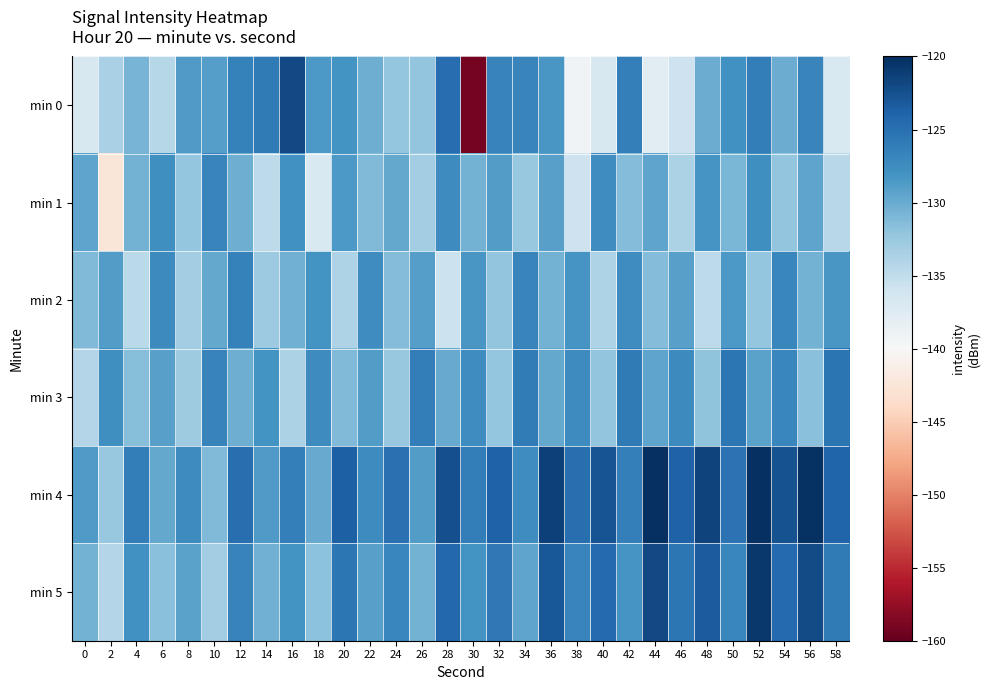

Reading left to right, transcribe all the data shown in this chart.

min 0: 0=-136.8	2=-133.6	4=-130.7	6=-134.3	8=-128.7	10=-129.1	12=-126.4	14=-125.8	16=-122.0	18=-128.6	20=-128.1	22=-130.3	24=-132.3	26=-132.1	28=-124.7	30=-159.1	32=-126.6	34=-126.7	36=-128.4	38=-139.4	40=-136.7	42=-126.3	44=-137.8	46=-135.9	48=-130.1	50=-127.9	52=-126.1	54=-130.0	56=-126.8	58=-137.0
min 1: 0=-129.5	2=-142.4	4=-130.6	6=-127.7	8=-132.2	10=-126.7	12=-130.3	14=-134.7	16=-128.0	18=-137.0	20=-128.5	22=-131.2	24=-129.8	26=-133.1	28=-127.4	30=-130.6	32=-128.9	34=-132.4	36=-129.1	38=-135.8	40=-127.6	42=-131.3	44=-129.5	46=-133.7	48=-128.2	50=-130.9	52=-127.8	54=-132.1	56=-129.4	58=-134.5
min 2: 0=-131.2	2=-128.9	4=-134.6	6=-127.3	8=-133.1	10=-129.8	12=-126.5	14=-132.7	16=-130.4	18=-128.1	20=-133.8	22=-127.6	24=-131.3	26=-129.0	28=-135.7	30=-128.4	32=-132.1	34=-126.8	36=-130.5	38=-128.2	40=-133.9	42=-127.6	44=-131.3	46=-129.1	48=-134.8	50=-128.5	52=-132.2	54=-126.9	56=-130.6	58=-128.3
min 3: 0=-134.1	2=-127.8	4=-131.5	6=-129.2	8=-132.9	10=-126.6	12=-130.3	14=-128.0	16=-133.7	18=-127.4	20=-131.1	22=-128.8	24=-132.5	26=-126.2	28=-129.9	30=-127.6	32=-132.3	34=-126.0	36=-129.7	38=-127.4	40=-132.1	42=-125.8	44=-129.5	46=-127.2	48=-131.9	50=-125.6	52=-129.3	54=-127.0	56=-131.7	58=-125.4
min 4: 0=-128.7	2=-132.4	4=-126.1	6=-129.8	8=-127.5	10=-131.2	12=-124.9	14=-128.6	16=-126.3	18=-130.0	20=-123.7	22=-127.4	24=-125.1	26=-128.8	28=-122.5	30=-126.2	32=-123.9	34=-127.6	36=-121.3	38=-125.0	40=-122.7	42=-126.4	44=-120.1	46=-123.8	48=-121.5	50=-125.2	52=-118.9	54=-122.6	56=-120.3	58=-124.0
min 5: 0=-130.5	2=-134.2	4=-127.9	6=-131.6	8=-129.3	10=-133.0	12=-126.7	14=-130.4	16=-128.1	18=-131.8	20=-125.5	22=-129.2	24=-126.9	26=-130.6	28=-124.3	30=-128.0	32=-125.7	34=-129.4	36=-123.1	38=-126.8	40=-124.5	42=-128.2	44=-121.9	46=-125.6	48=-123.3	50=-127.0	52=-120.7	54=-124.4	56=-122.1	58=-125.8